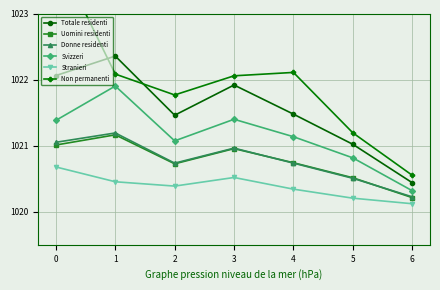

What is the minimum value shown in the chart?

1020.1